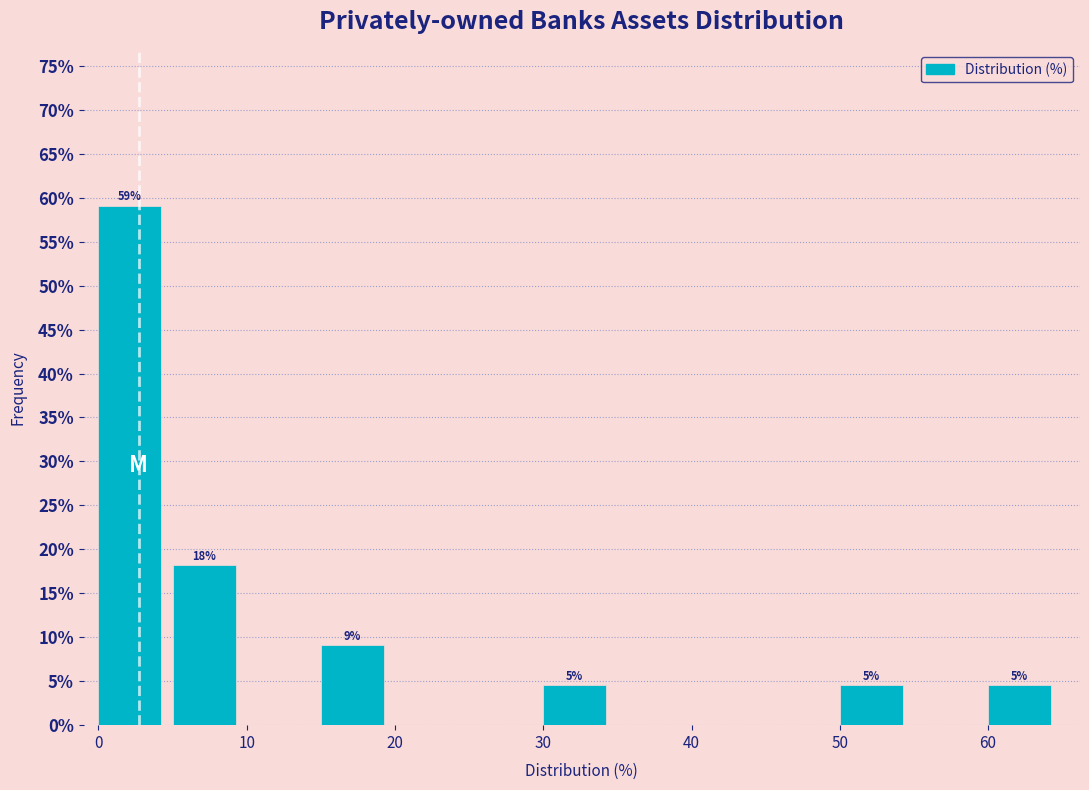

Which range on the x-axis has the tallest bar?

0 to 5